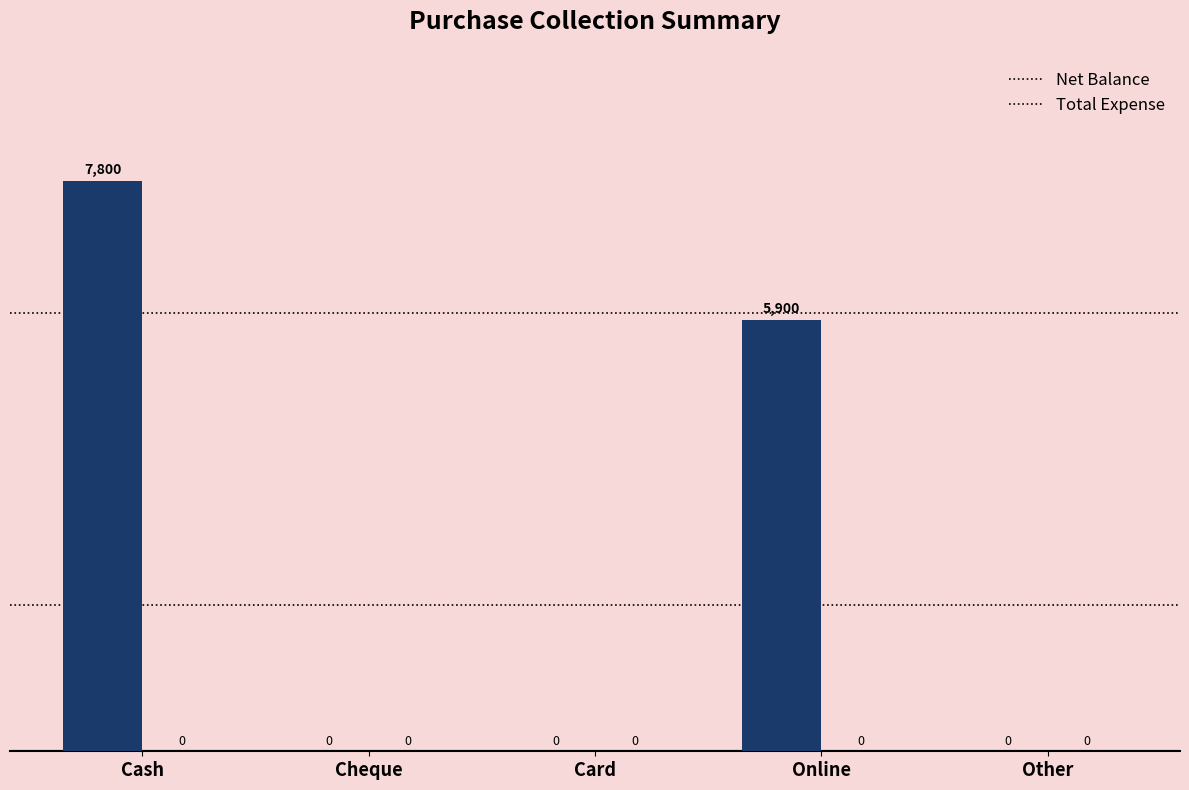

Reading right to left, extract all data points from this chart.

Other=0	Online=5900	Card=0	Cheque=0	Cash=7800